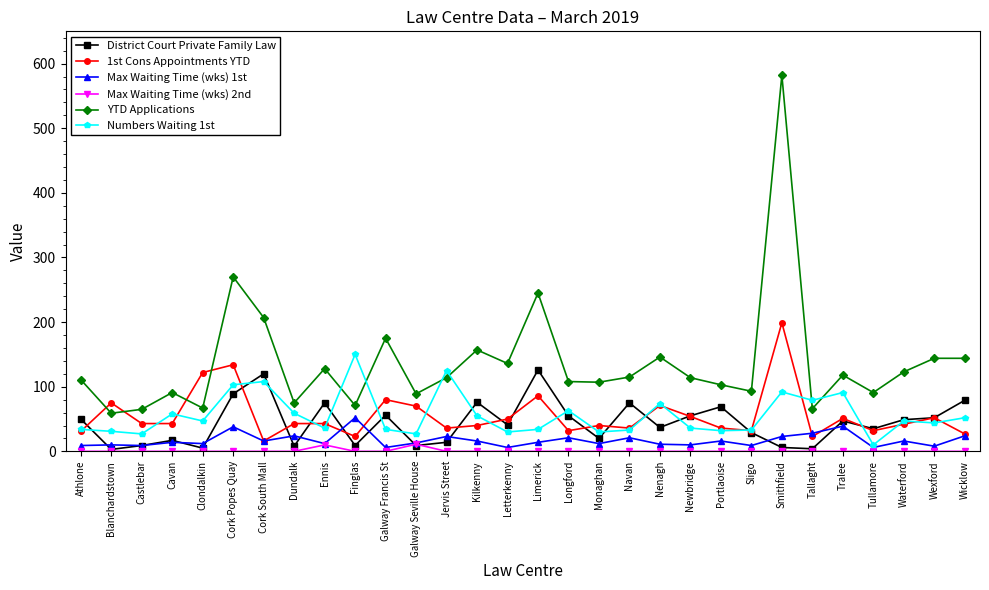

What is the label of the 1st point from the left?

Athlone